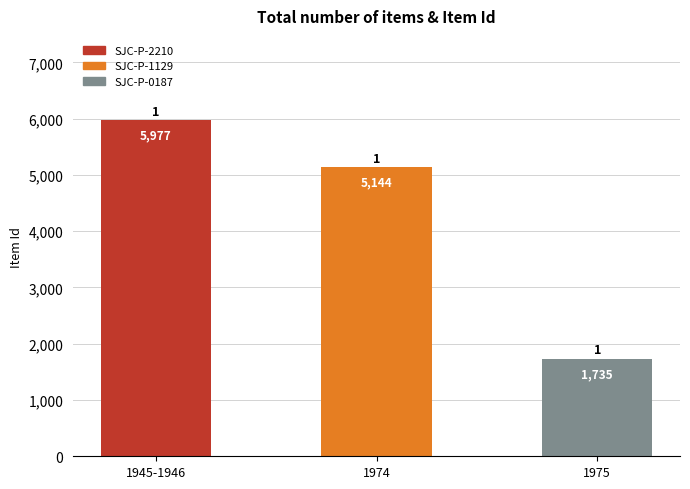

True or false: the data shows 377 at 1975.

False